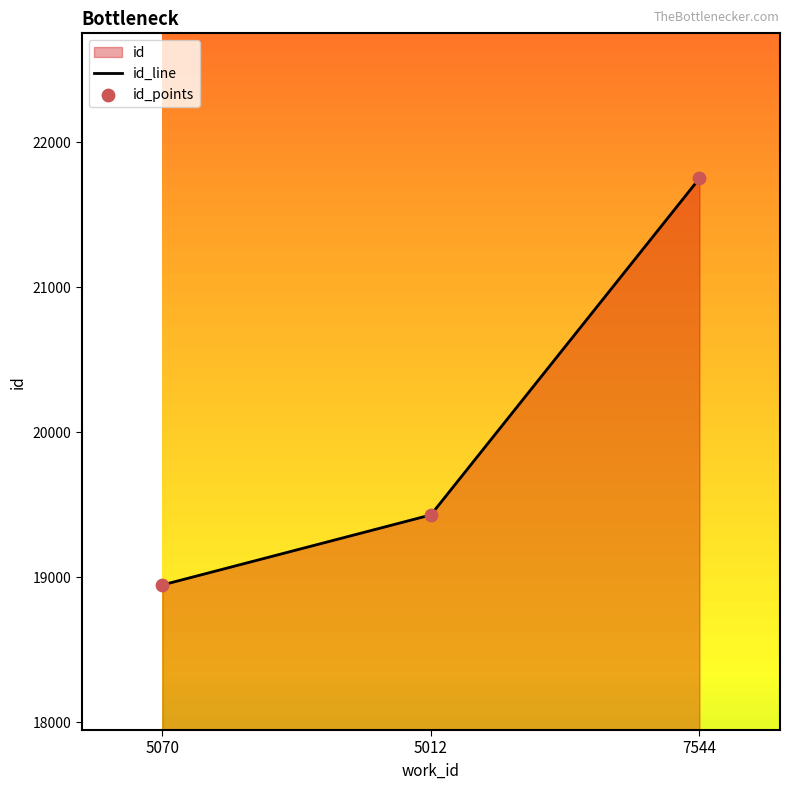

Which series reaches the minimum Y coordinate?

id_line